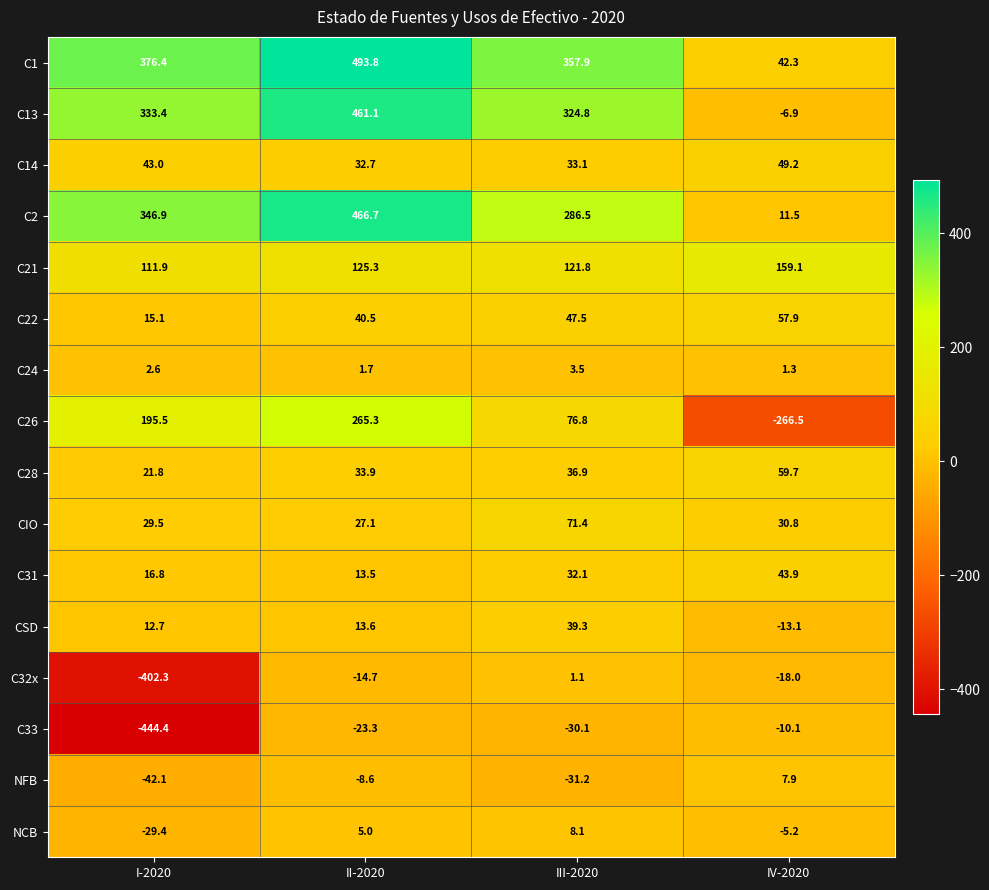

The value of NCB at I-2020 is -29.4. True or false?

True